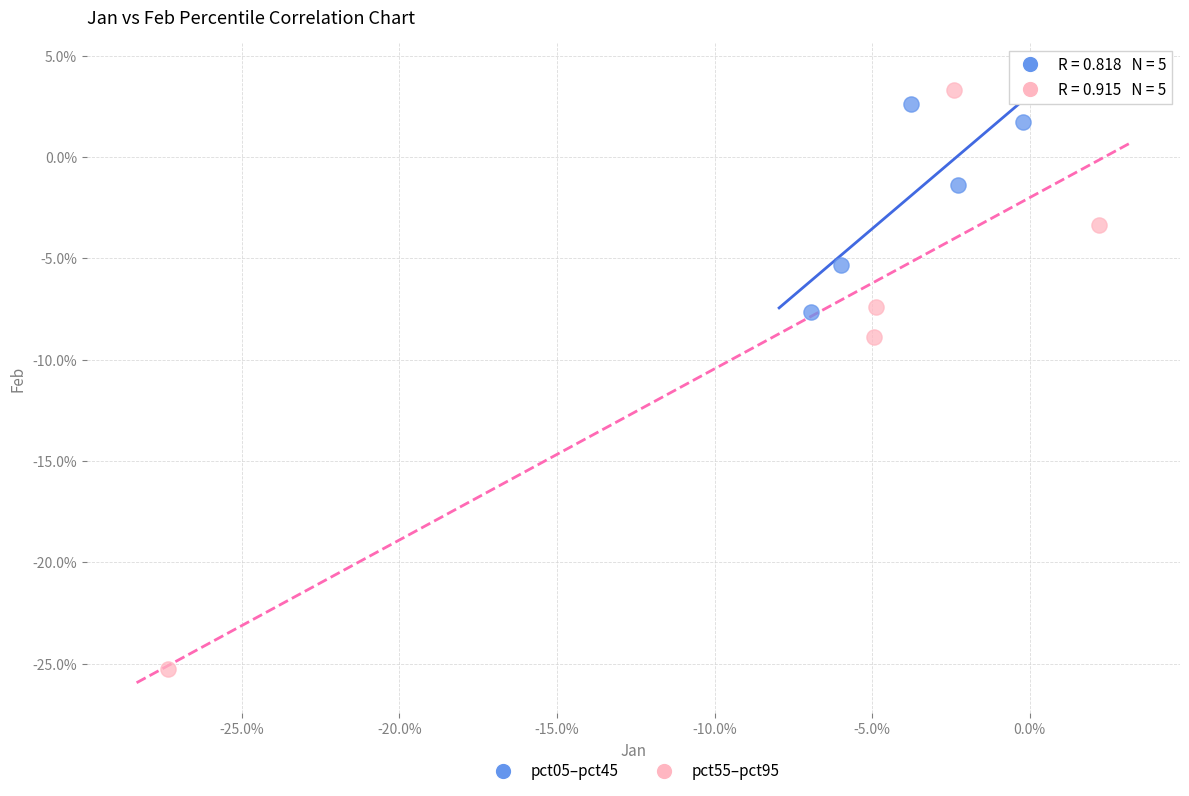

Which series reaches the minimum Y coordinate?

pct55–pct95